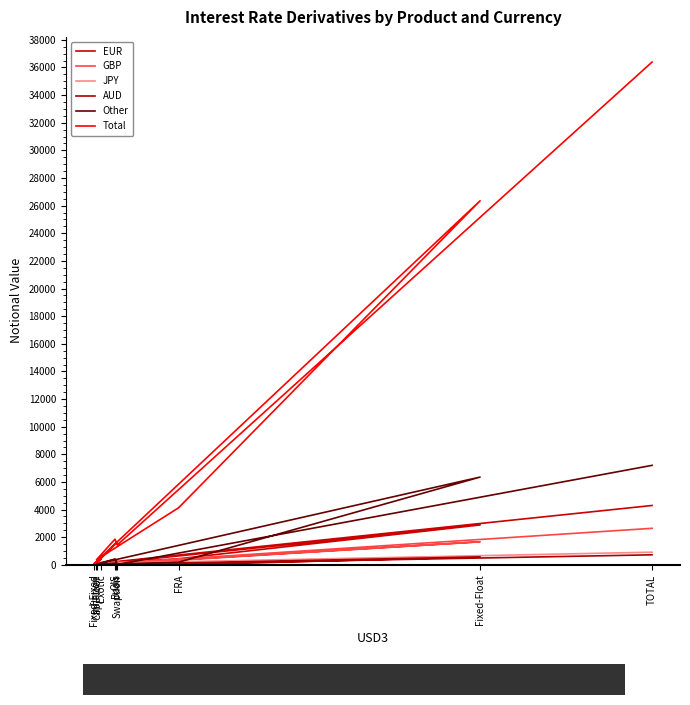

Rank the series at Fixed-Fixed from highest to lowest value.

Total, Other, EUR, JPY, GBP, AUD